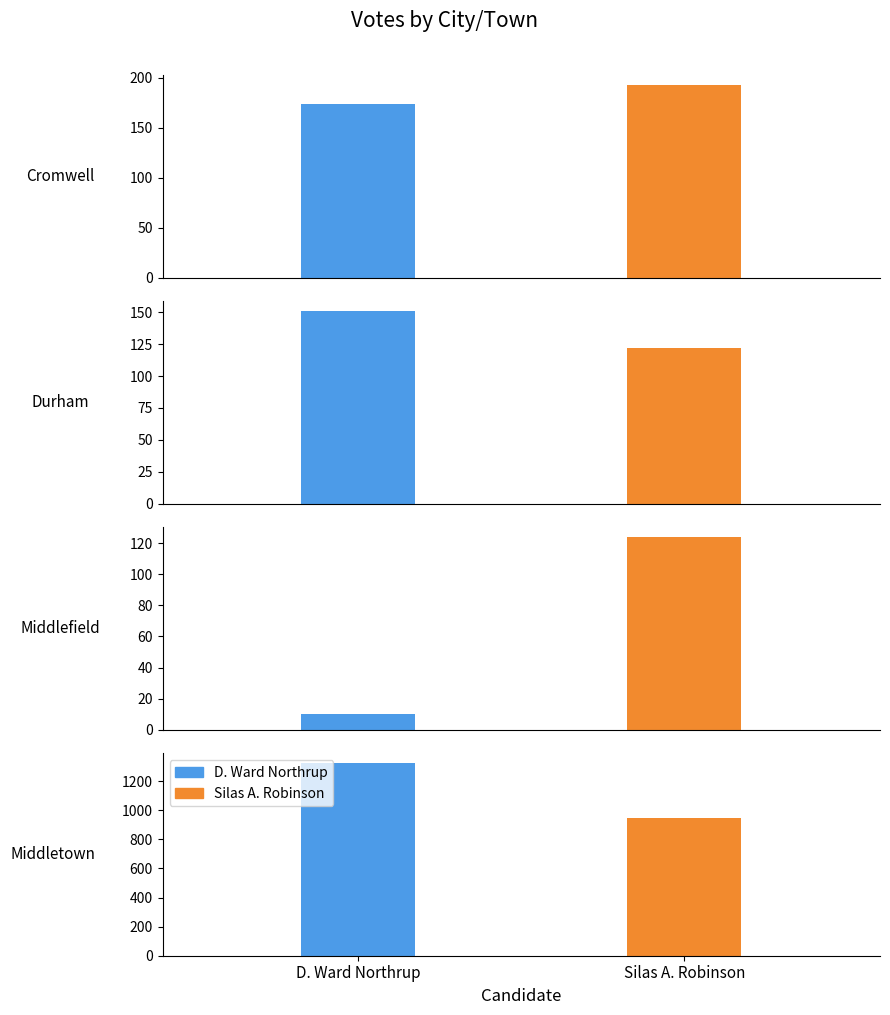

Where is D. Ward Northrup nearest to the value 667?

Cromwell